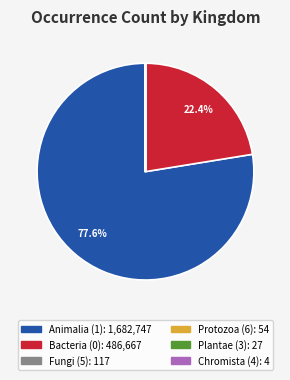

Is there any slice that represents more than half of the pie?

Yes